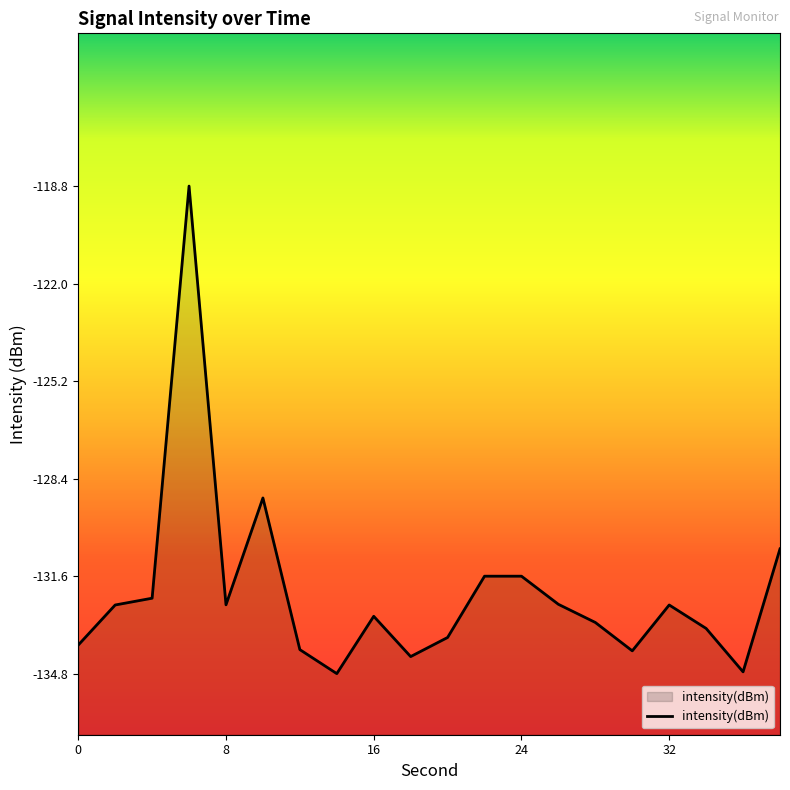

How many lines are shown in the chart?

1